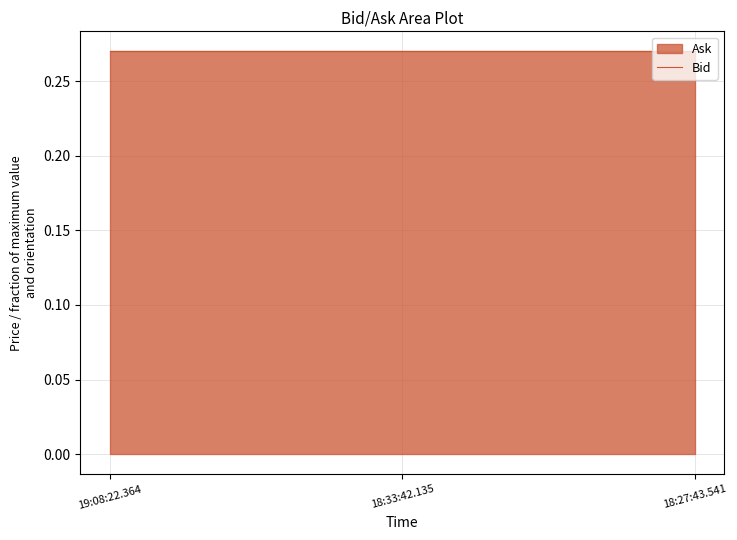

Rank the series at 19:08:22.364 from highest to lowest value.

Bid, Ask